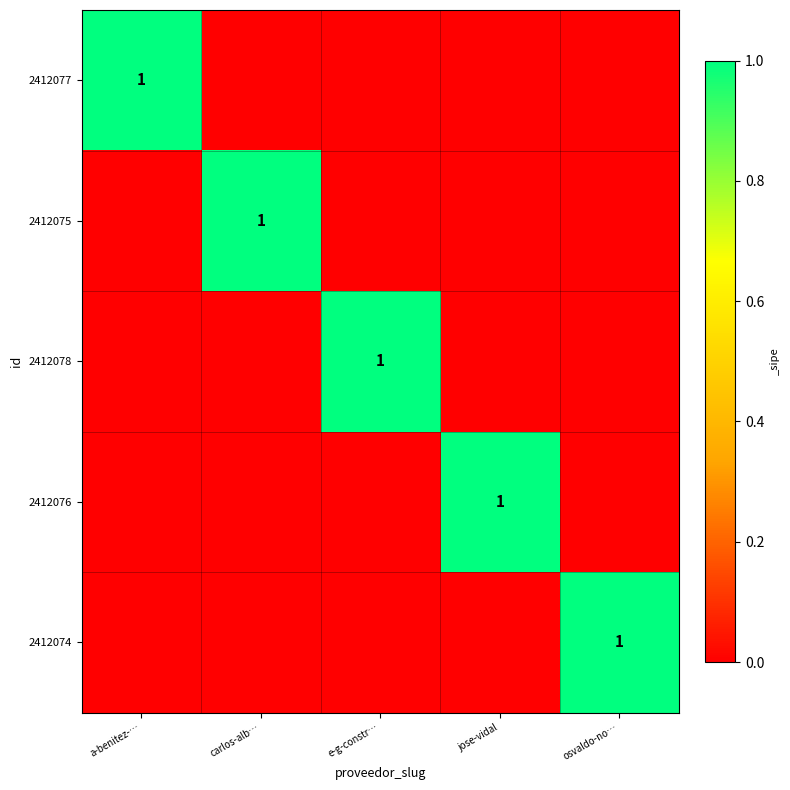

Between e-g-constr… and jose-vidal, which is larger?

e-g-constr…